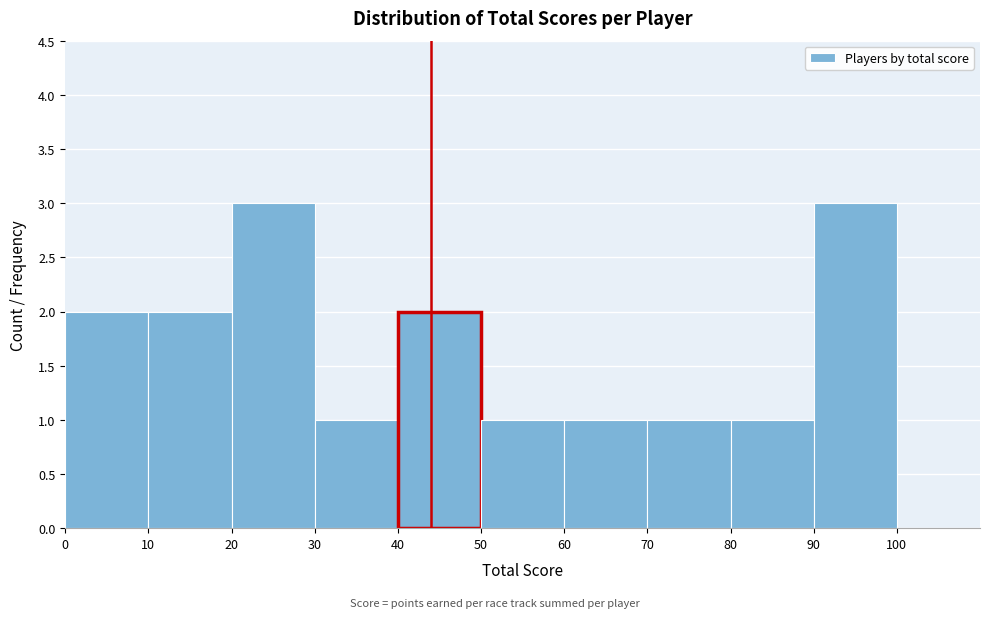

How tall is the bar that spans 70 to 80 on the x-axis? The values are not printed on the chart, so give them approximately, as read against the axis.

1